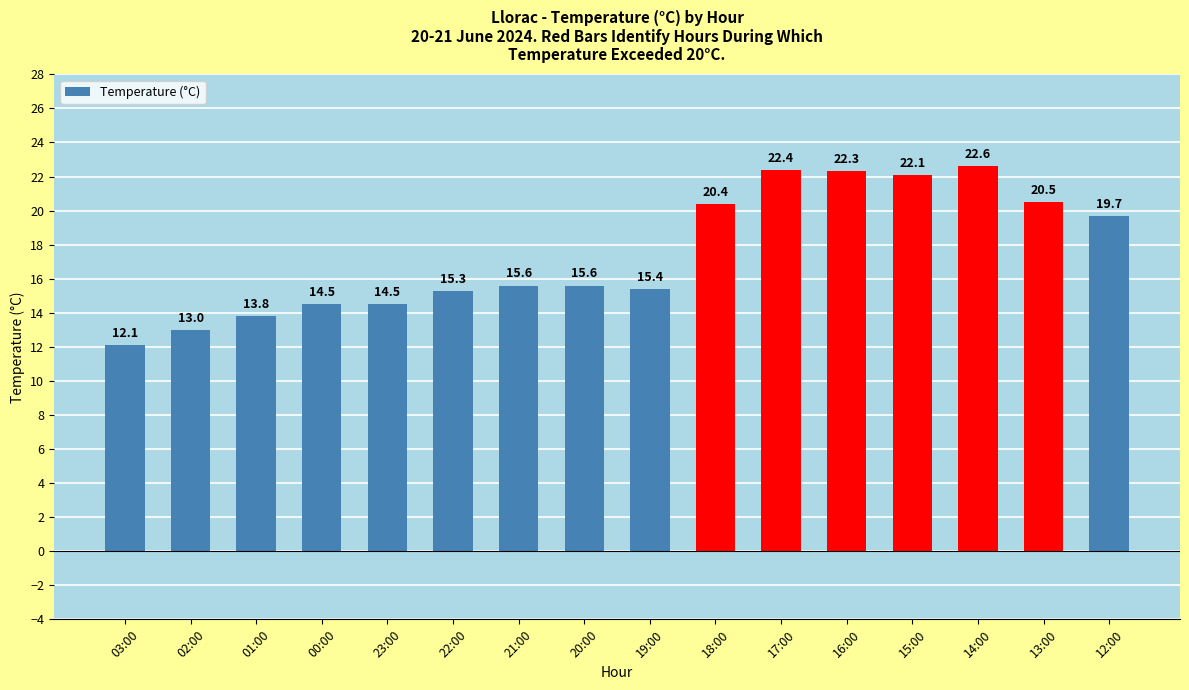

True or false: the data shows 20.5 at 13:00.

True